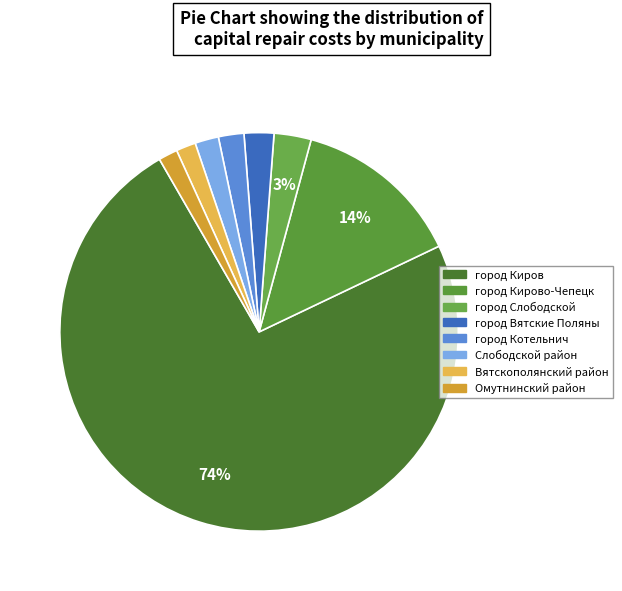

Count the number of slices in the pie.

8